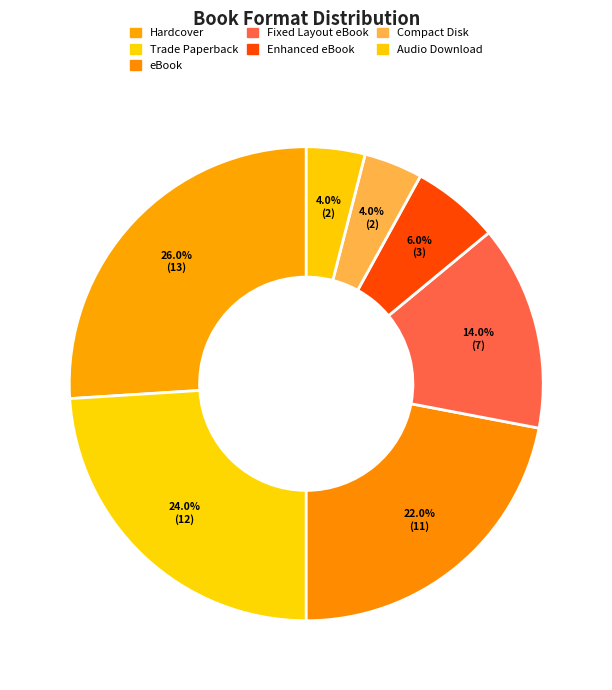

Count the number of slices in the pie.

7